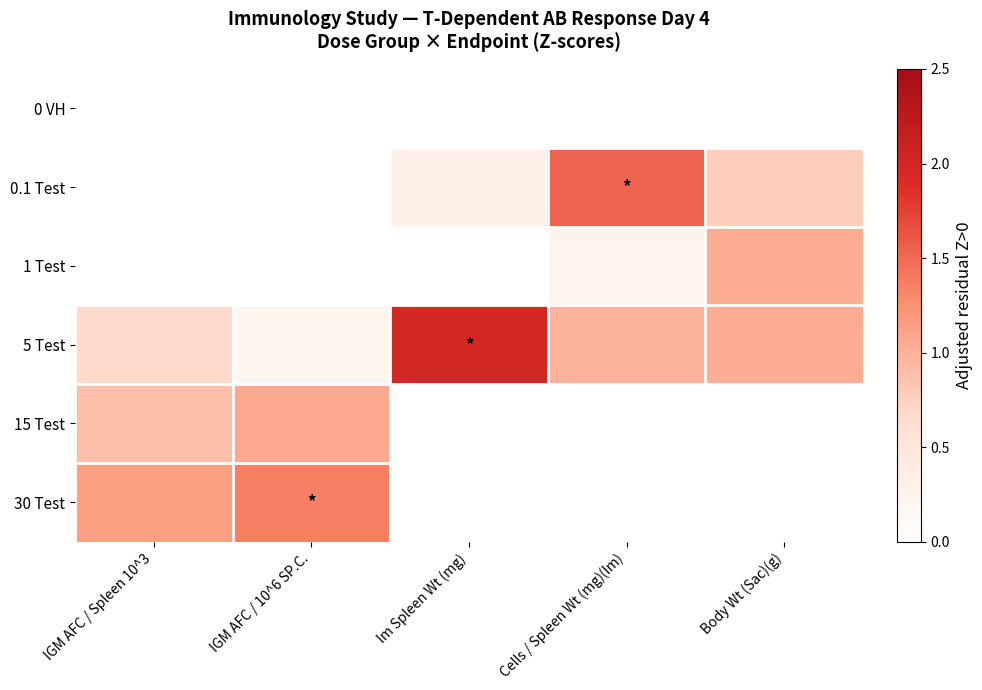

At which category is the sum across all series the highest?

Body Wt (Sac)(g)